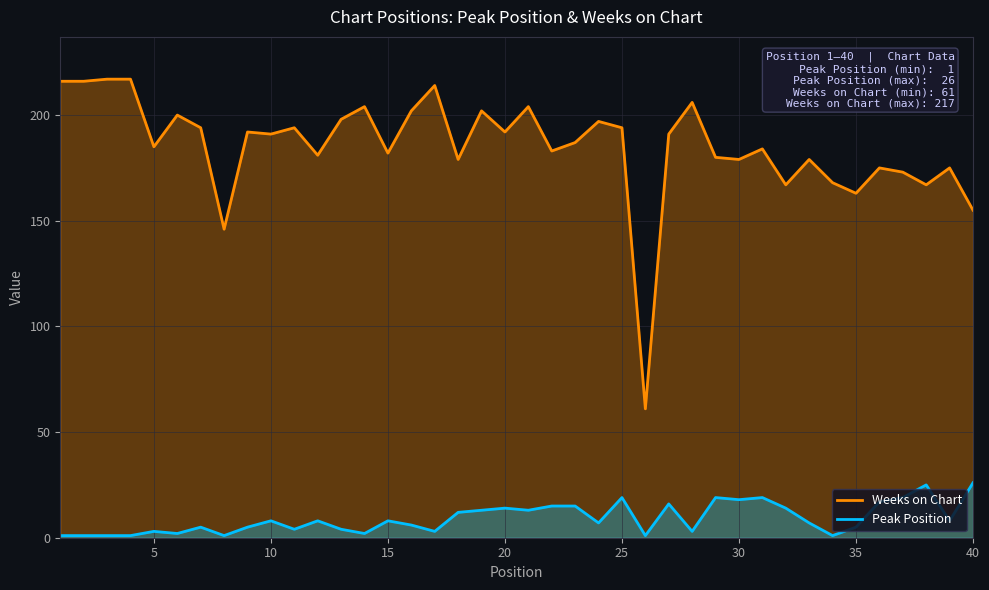

True or false: Weeks on Chart and Peak Position cross at least once.

False